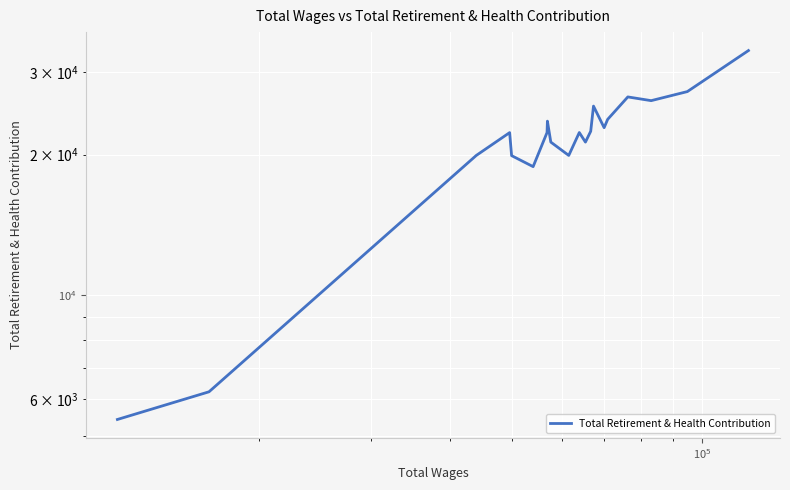

Reading left to right, transcribe all the data shown in this chart.

5421	6213	19913	22283	19892	18843	22292	23577	21264	19913	22291	21265	22429	25391	22830	23784	26566	26083	27274	33385